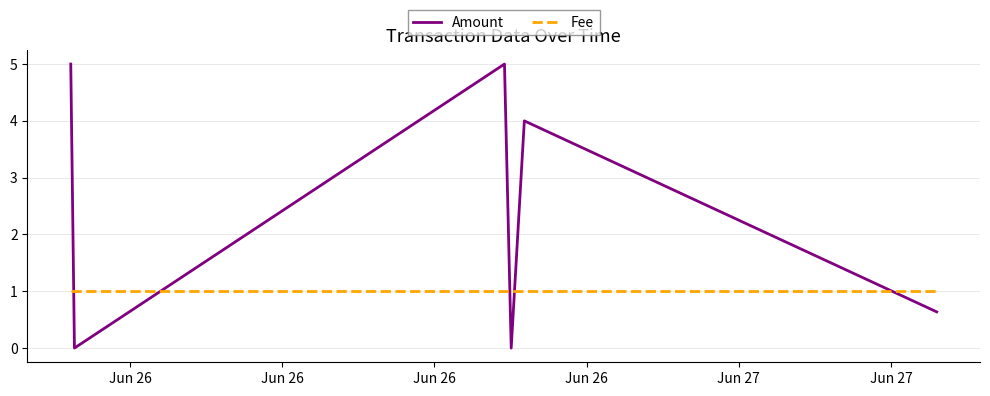

Rank the series by their maximum value, from highest to lowest.

Amount, Fee